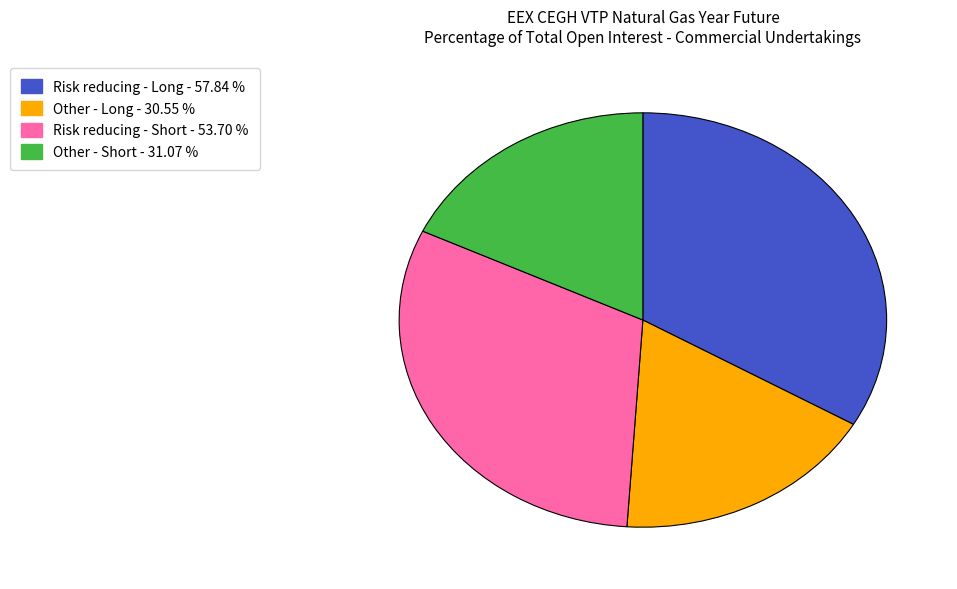

Count the number of slices in the pie.

4